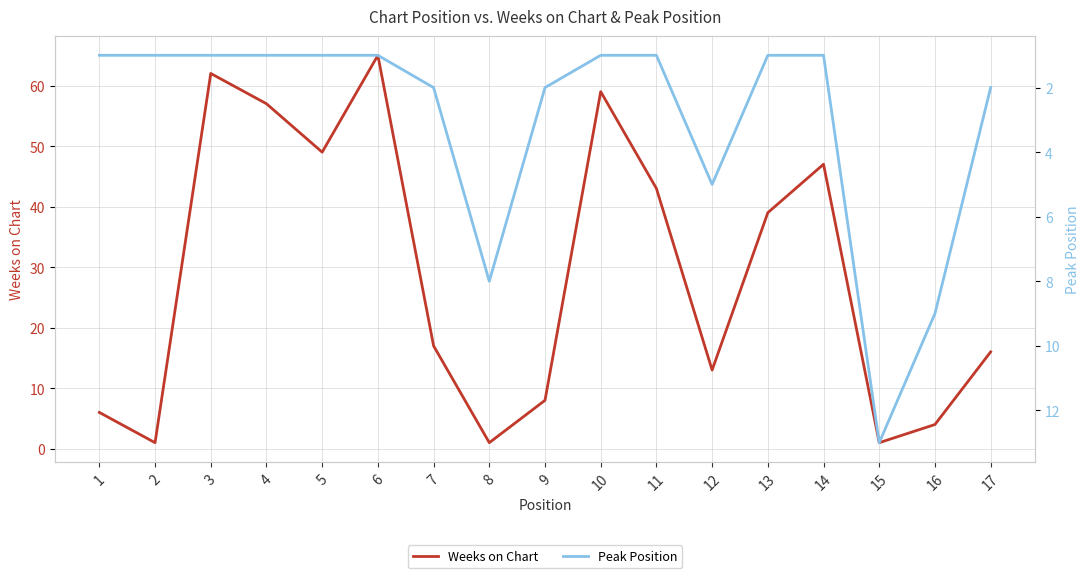

Reading left to right, transcribe all the data shown in this chart.

Weeks on Chart: 1=6	2=1	3=62	4=57	5=49	6=65	7=17	8=1	9=8	10=59	11=43	12=13	13=39	14=47	15=1	16=4	17=16
Peak Position: 1=1	2=1	3=1	4=1	5=1	6=1	7=2	8=8	9=2	10=1	11=1	12=5	13=1	14=1	15=13	16=9	17=2